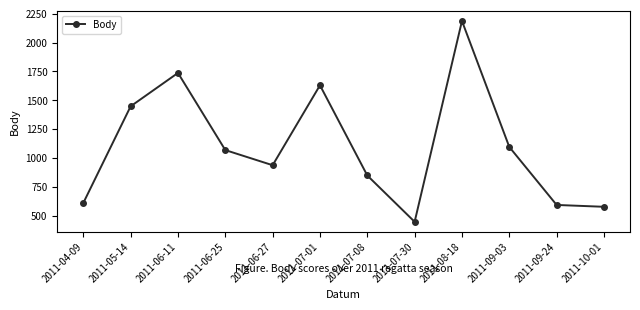

At which category does the chart reach its minimum across all series?

2011-07-30